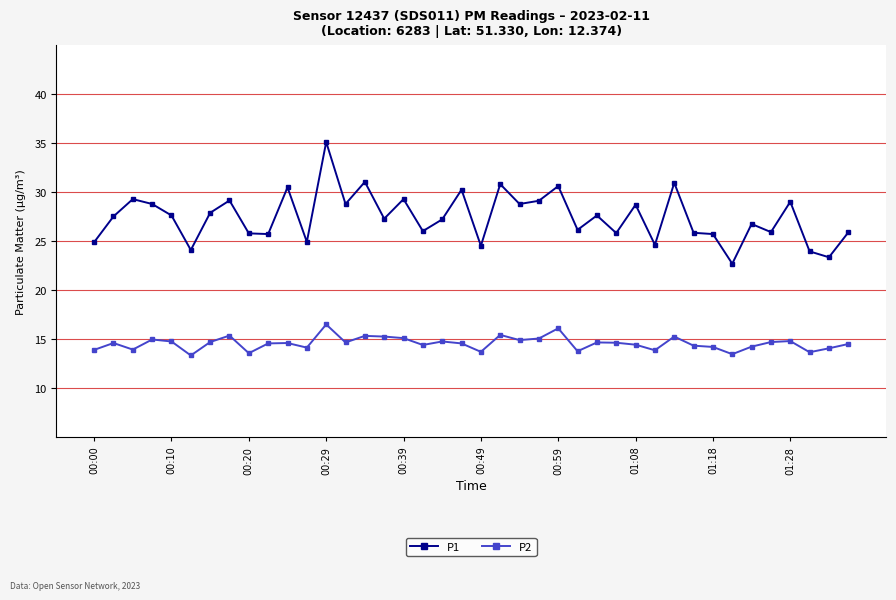

What is the value of the P2 point at the 28th from the left?

14.6